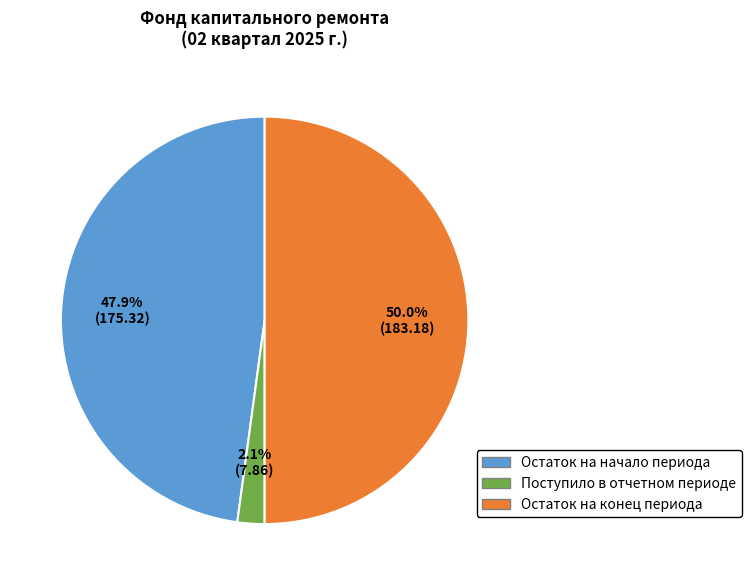

Is it true that Остаток на начало периода is 55% of the pie?

False